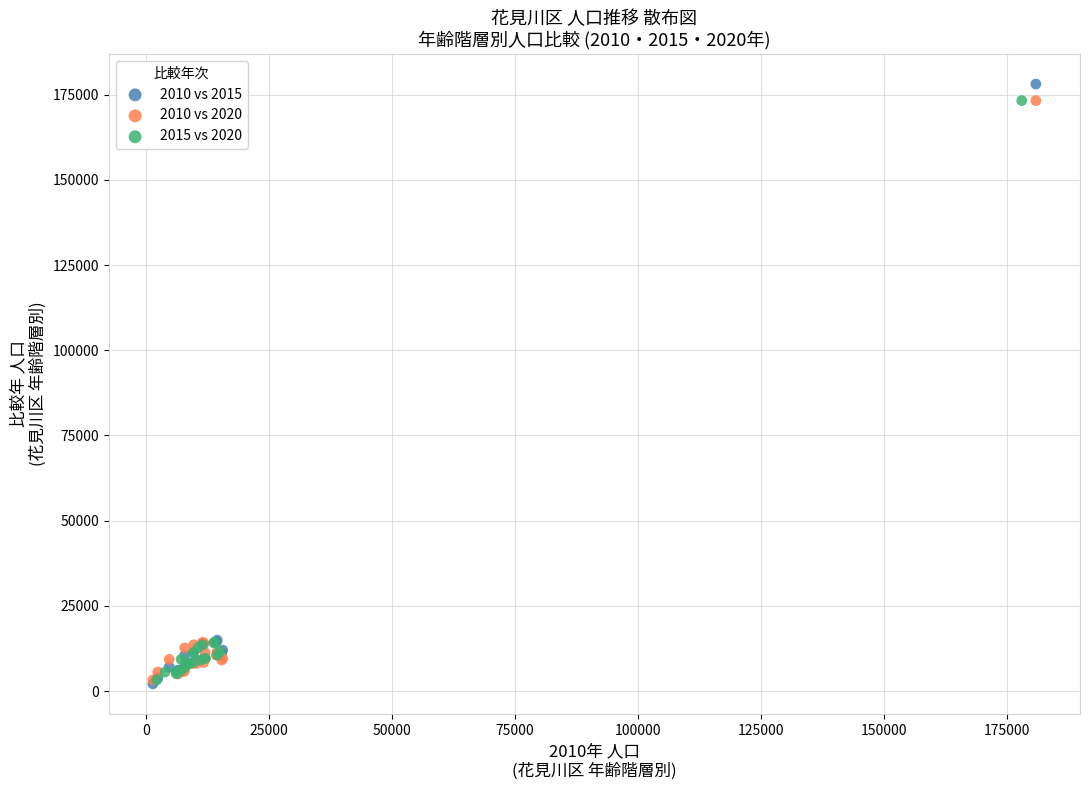

Which series has the largest Y range (max minus min)?

2010 vs 2015